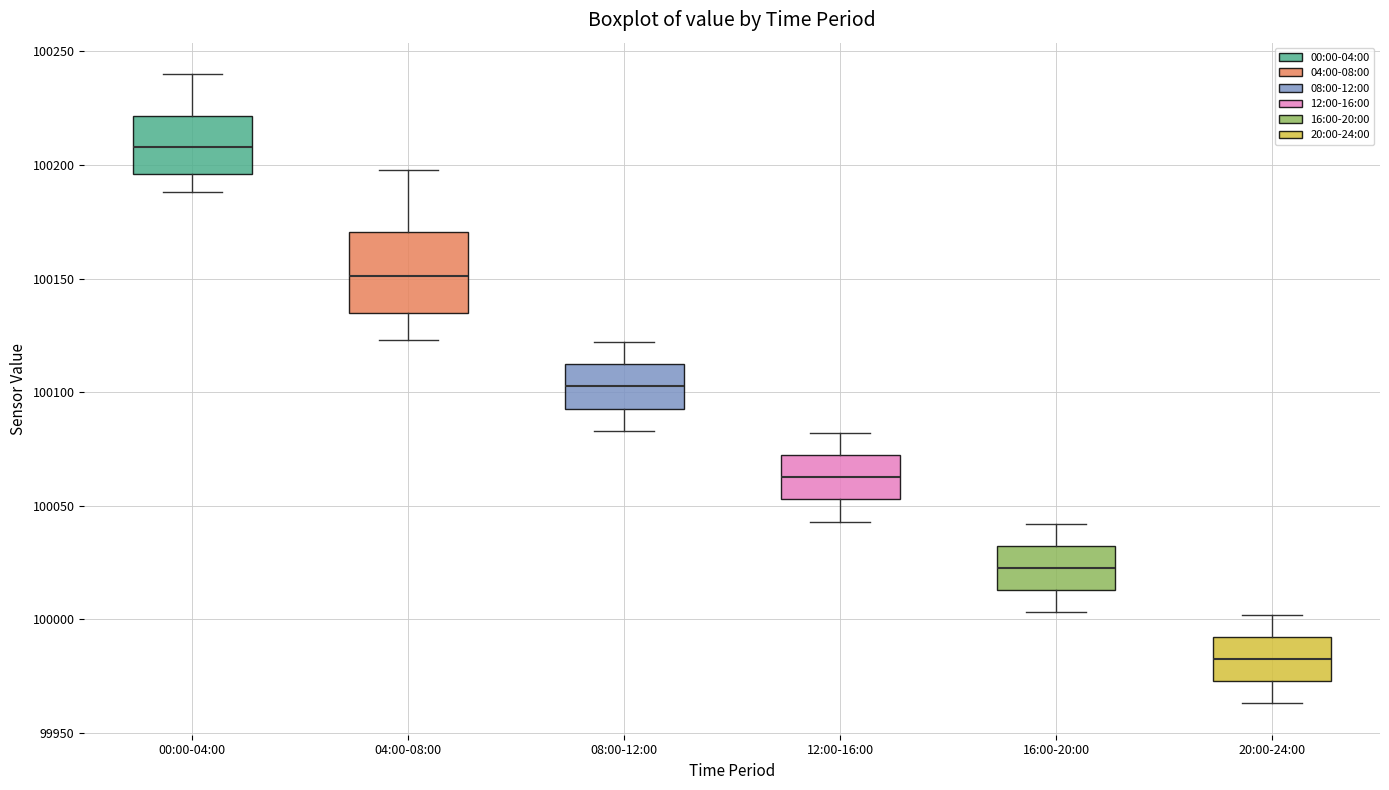

Which box has the highest median line?

00:00-04:00